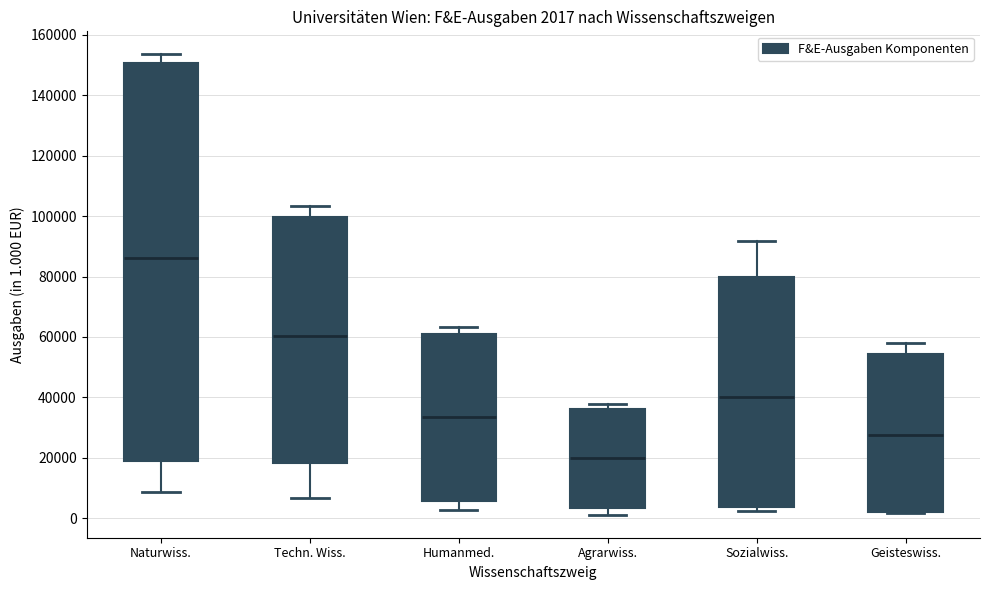

Which box has the highest median line?

Naturwiss.